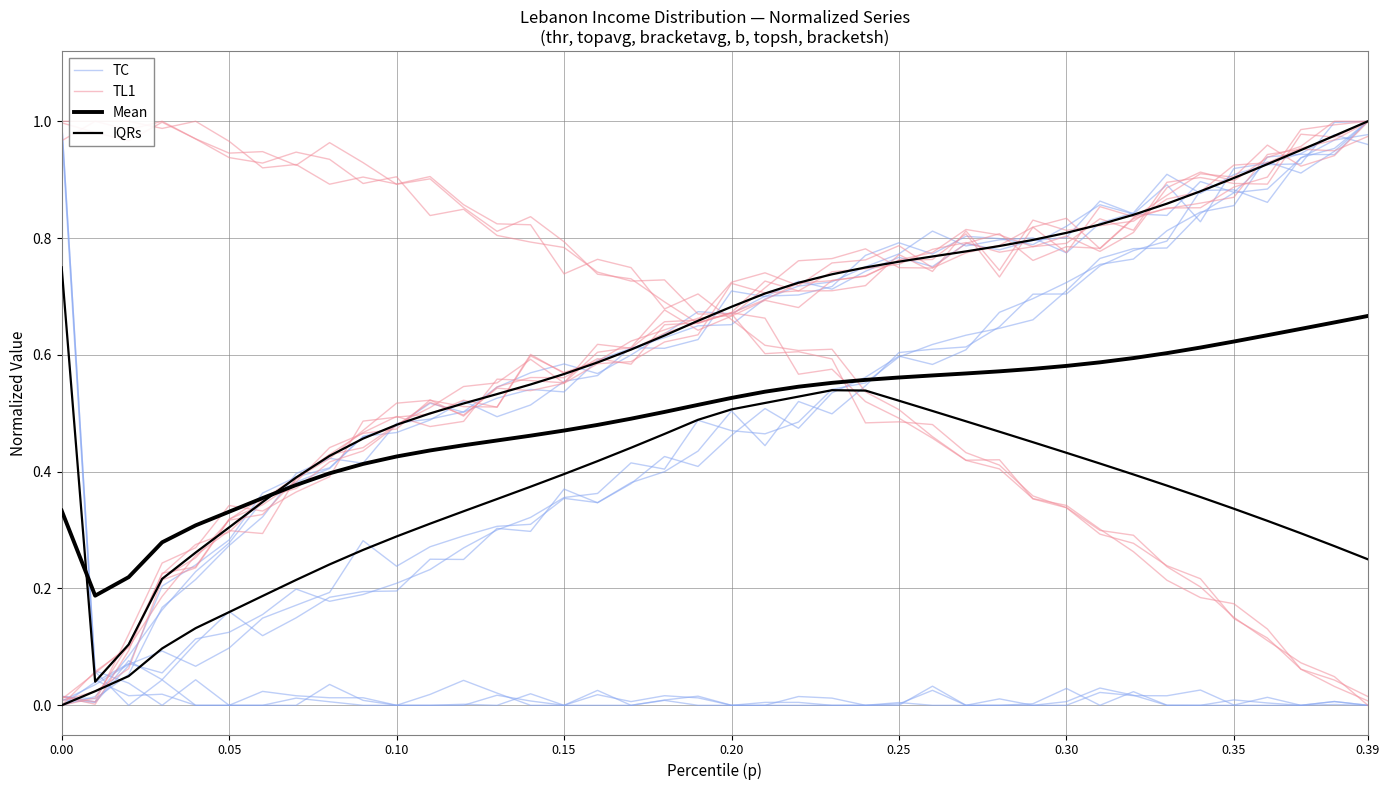

Which series has the widest spread of values?

TC